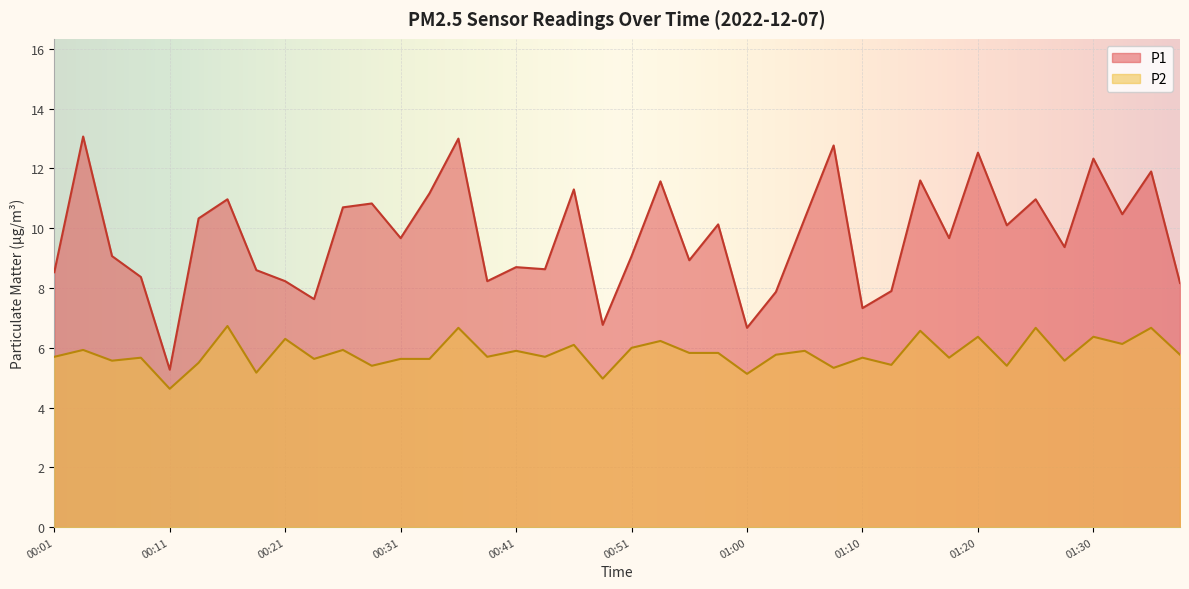

Where is P1 nearest to the value 9?

00:06